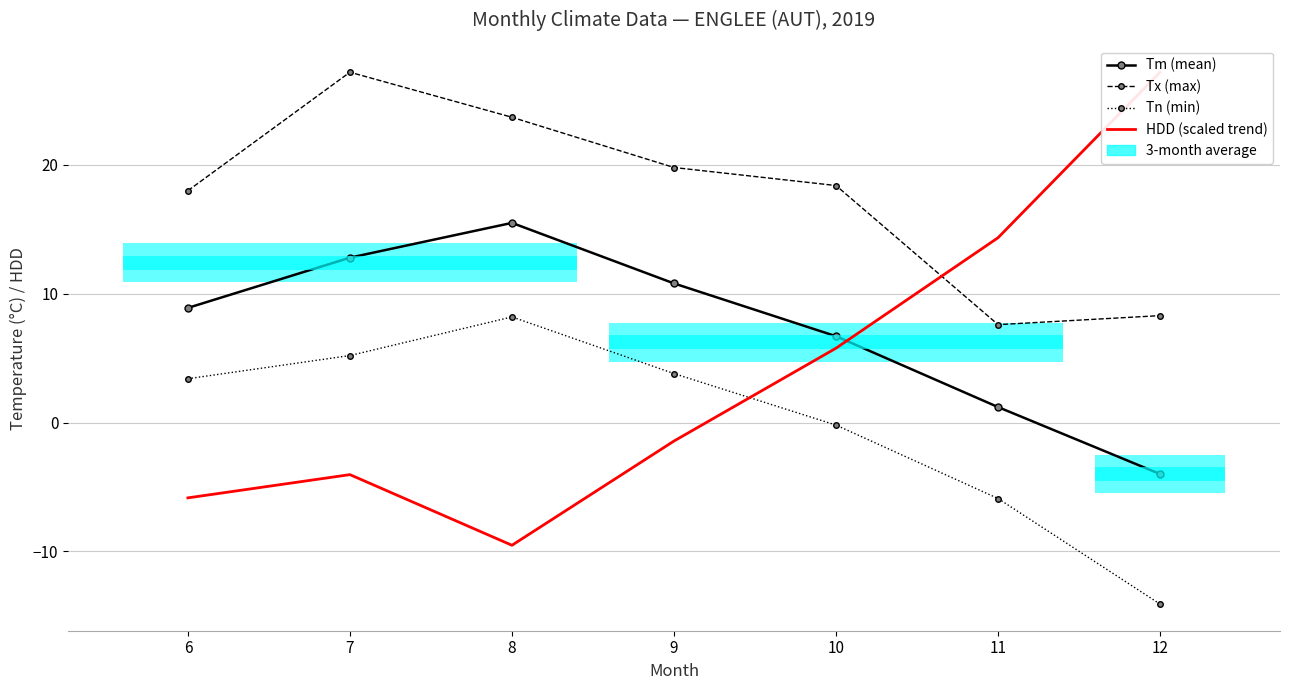

Rank the categories by HDD (scaled trend) value from highest to lowest.

12, 11, 10, 9, 7, 6, 8